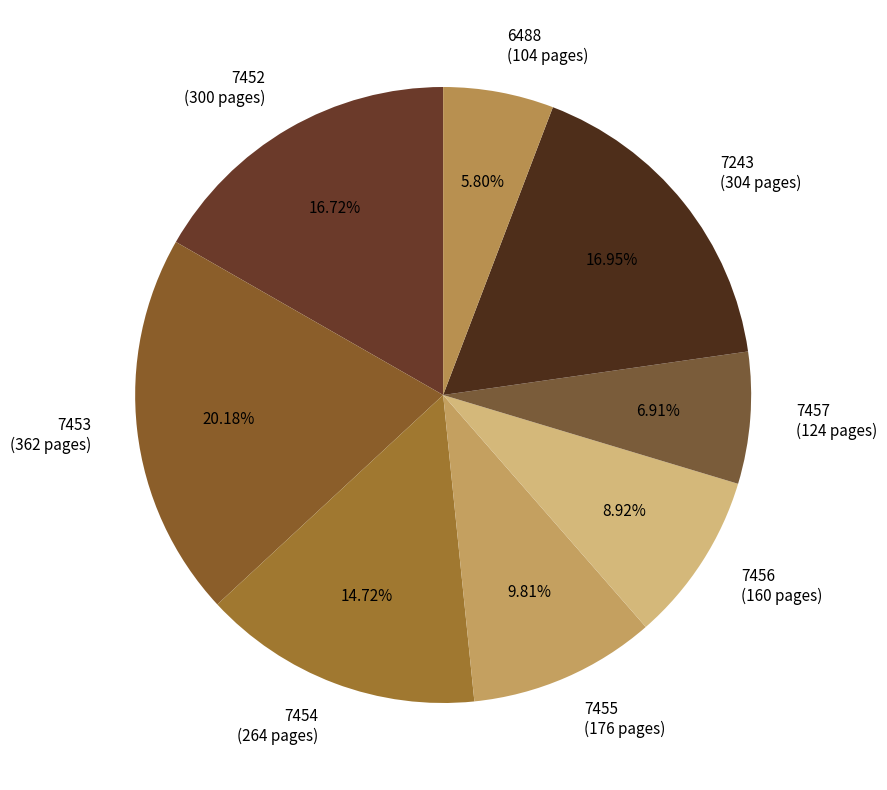

To the nearest percent, what is the combined percentage of 7455 and 7453?

30%